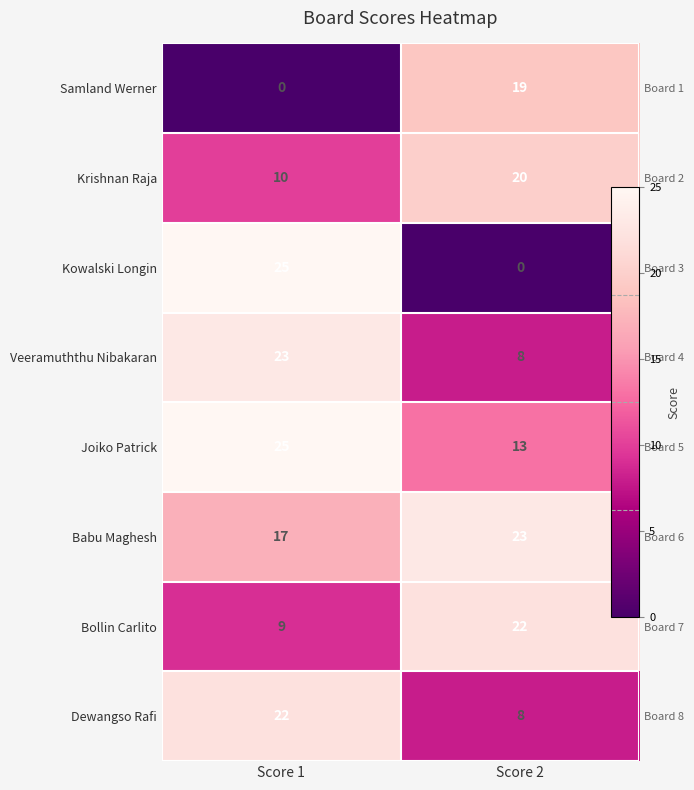

List the series in order of their peak value, highest first.

Kowalski Longin, Joiko Patrick, Veeramuththu Nibakaran, Babu Maghesh, Bollin Carlito, Dewangso Rafi, Krishnan Raja, Samland Werner